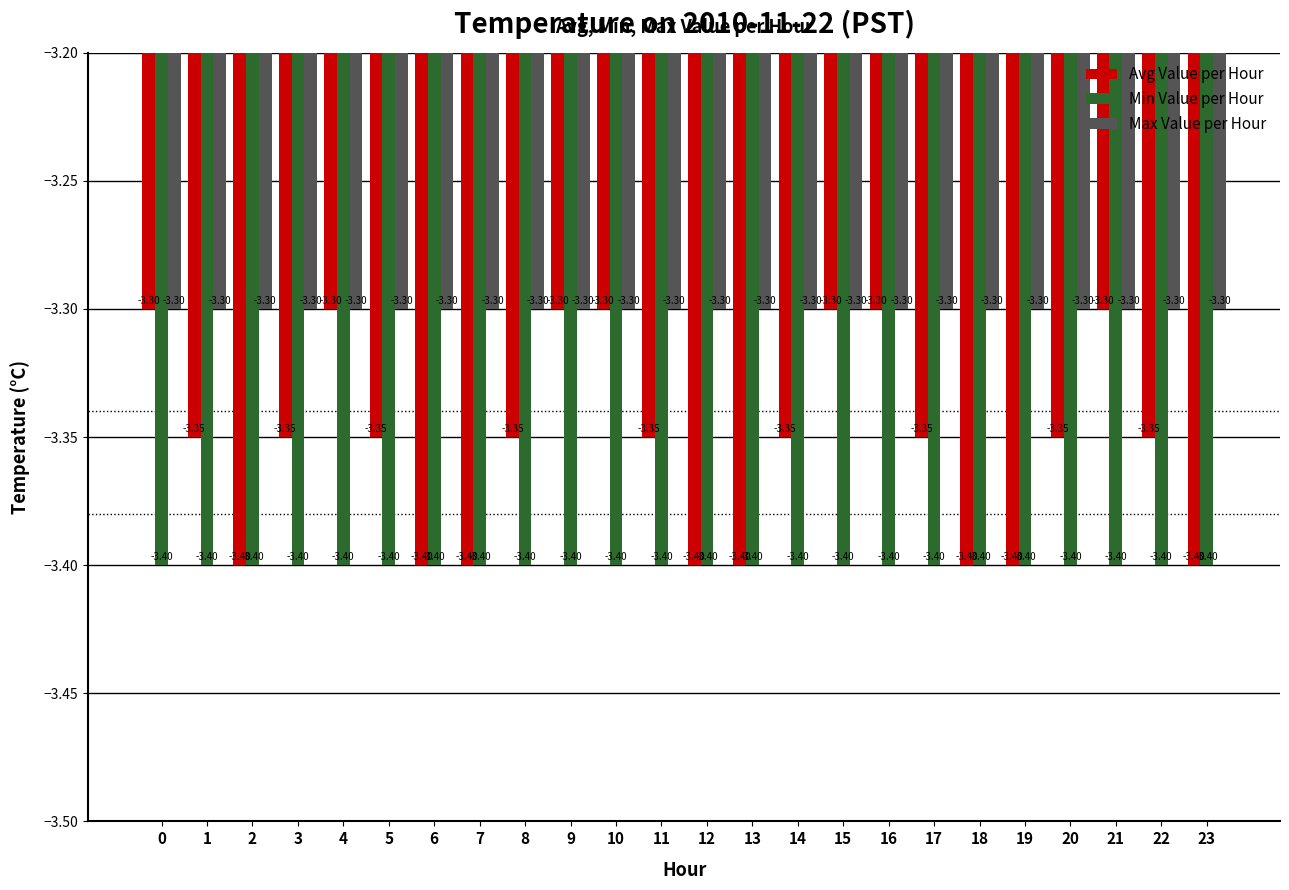

Is the value of Min Value per Hour at 0 greater than the value of Max Value per Hour at 9?

No